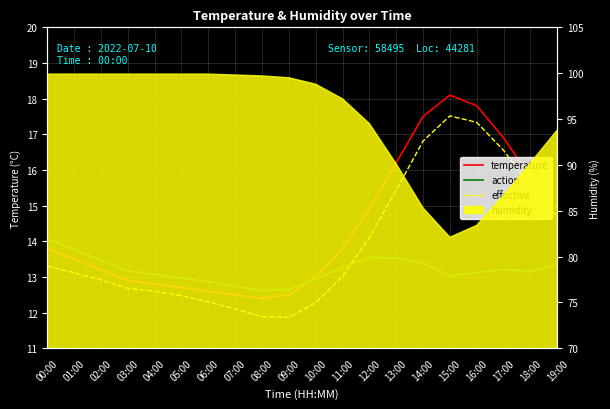

Where is the first local maximum for temperature?

15:00